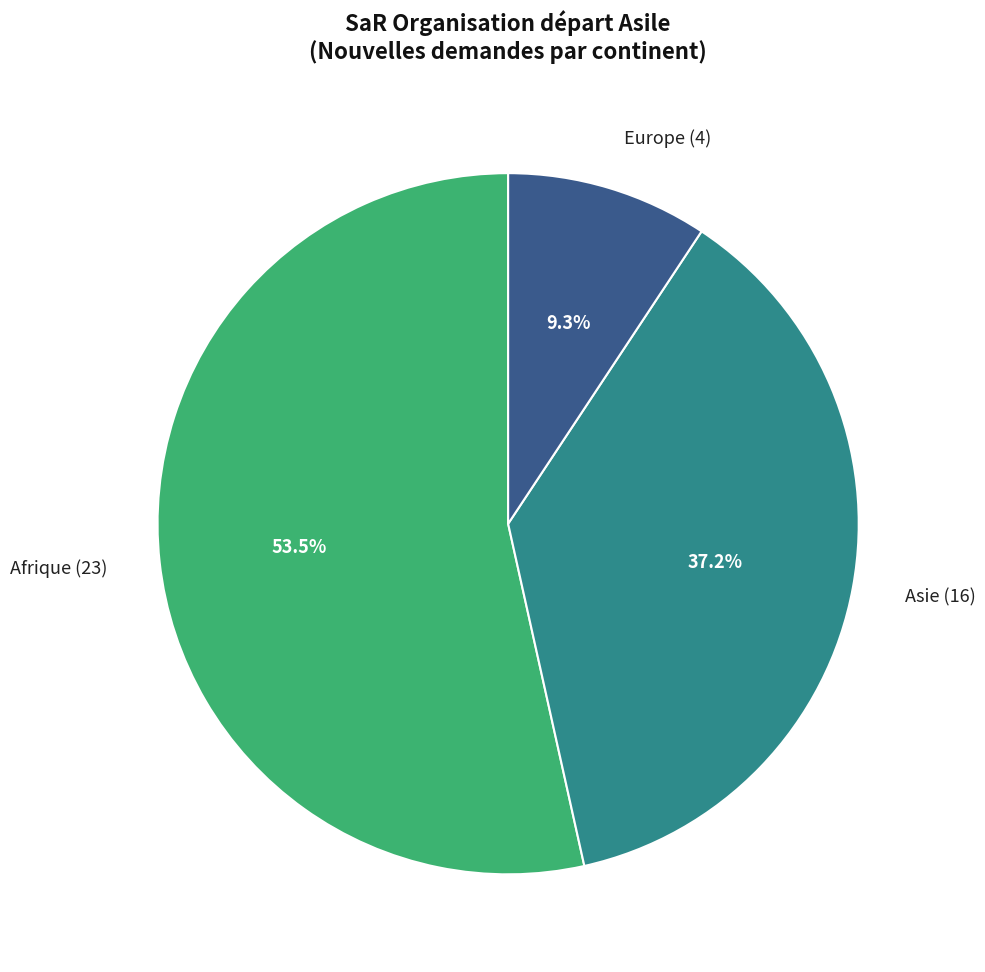

To the nearest percent, what is the difference between the largest and smallest slice percentages?

44%